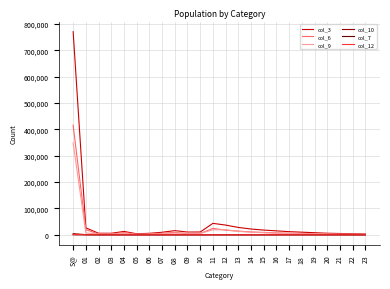

What is the difference between the col_6 values at 03 and 16?

4130